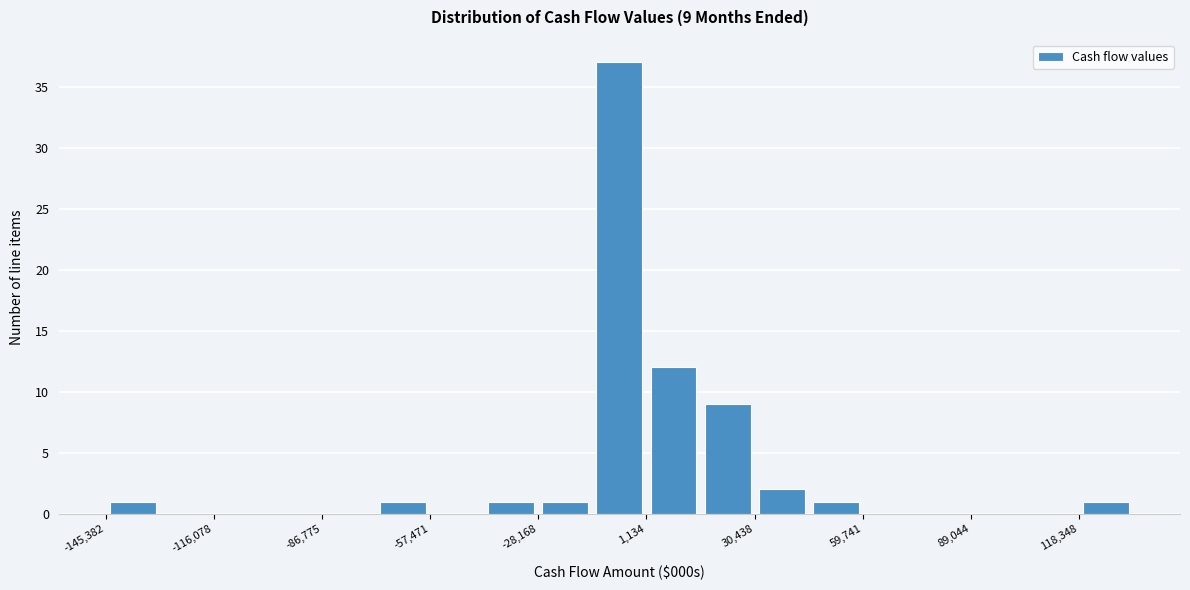

Read against the x-axis, roughly where is the centre of the tallest bar?

-5000